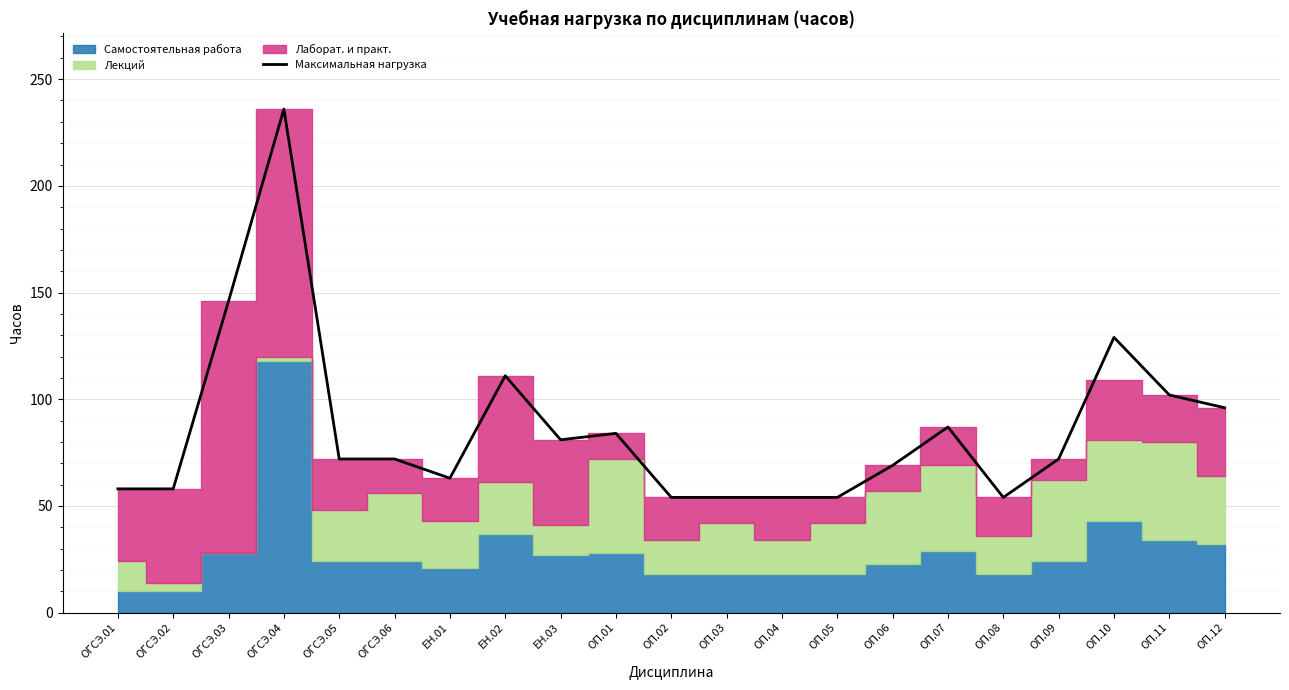

What is the label of the 4th point from the right?

ОП.09